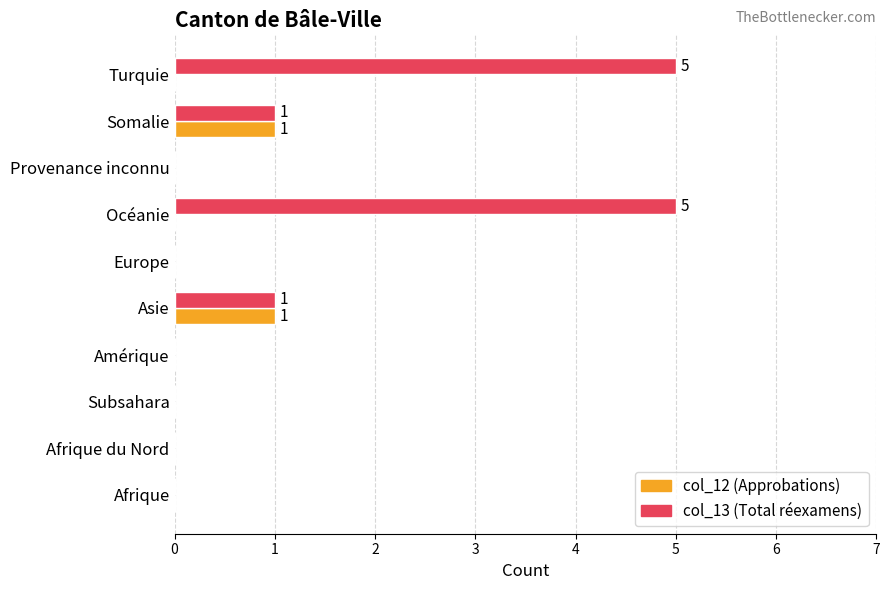

What is the maximum value shown in the chart?

5